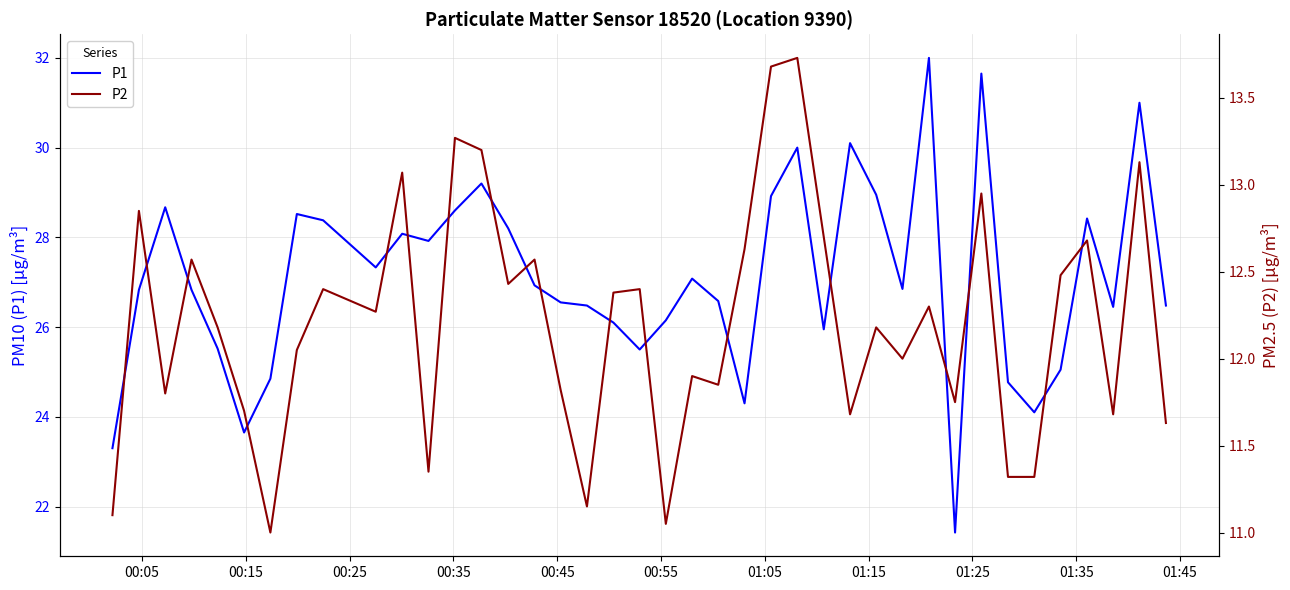

What is the lowest value of the P1 series?

21.4